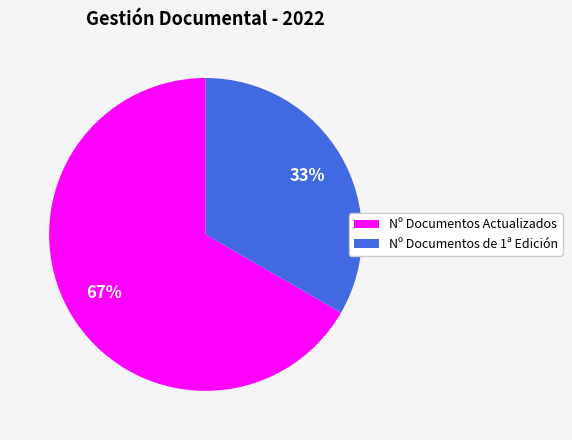

Approximately how many times larger is the value at Nº Documentos Actualizados compared to Nº Documentos de 1ª Edición?

2.0